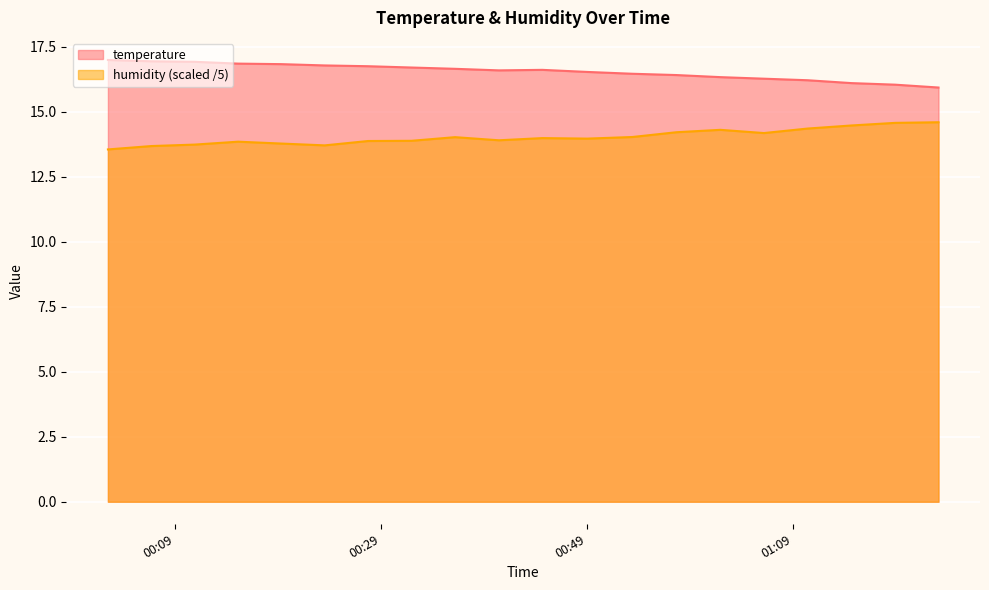

Which series changed the most between 2023-07-08T00:23:32 and 2023-07-08T00:49:03?

humidity